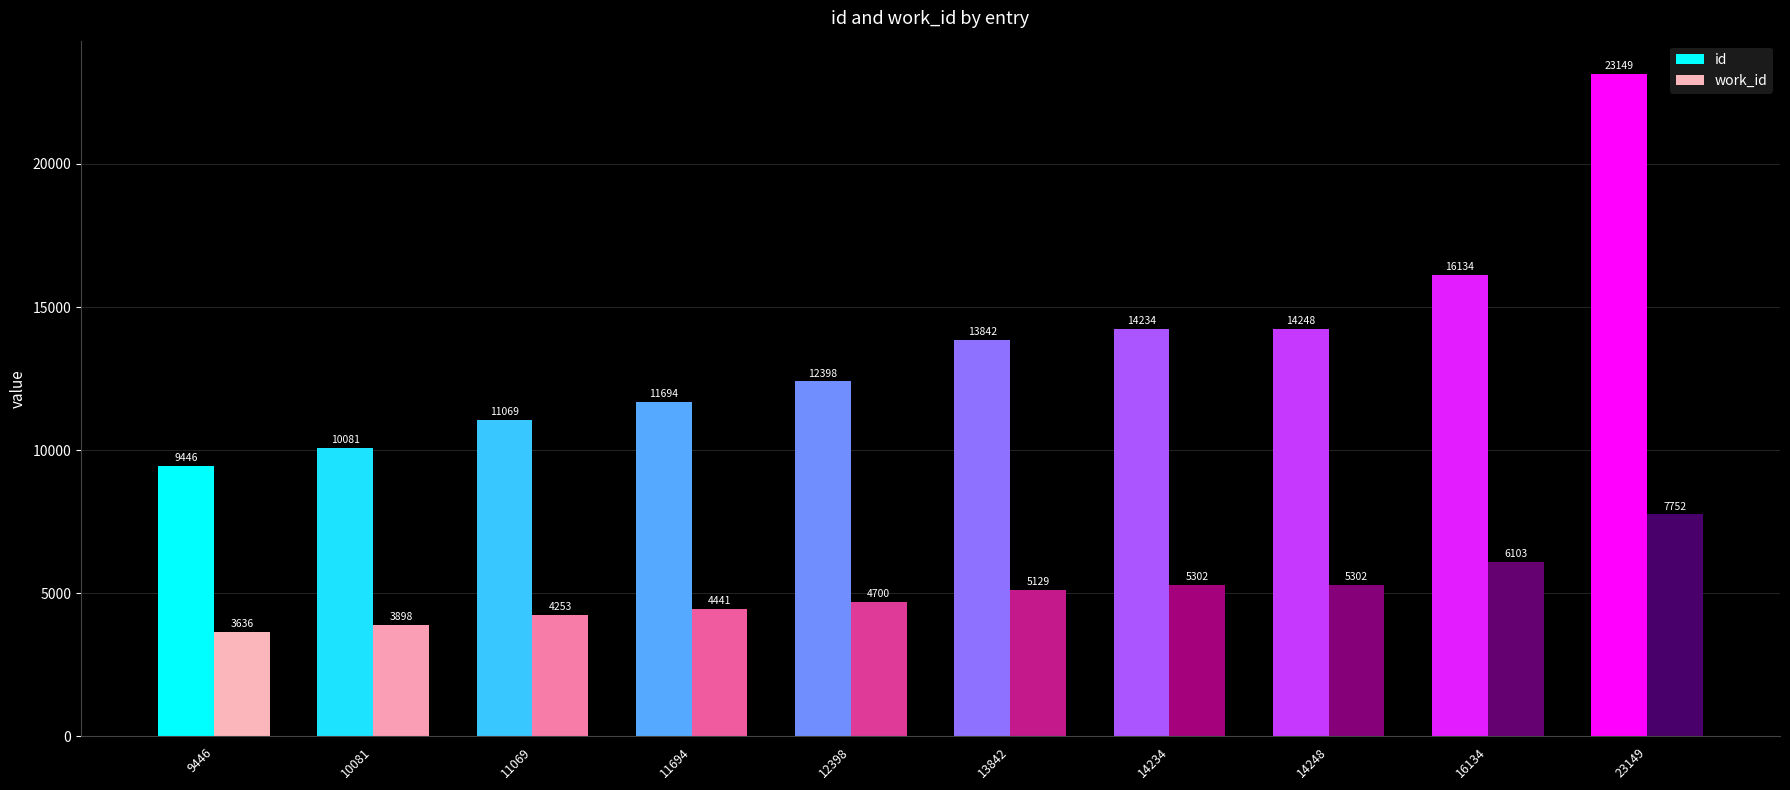

True or false: work_id has a value of 5195 at 9446.

False